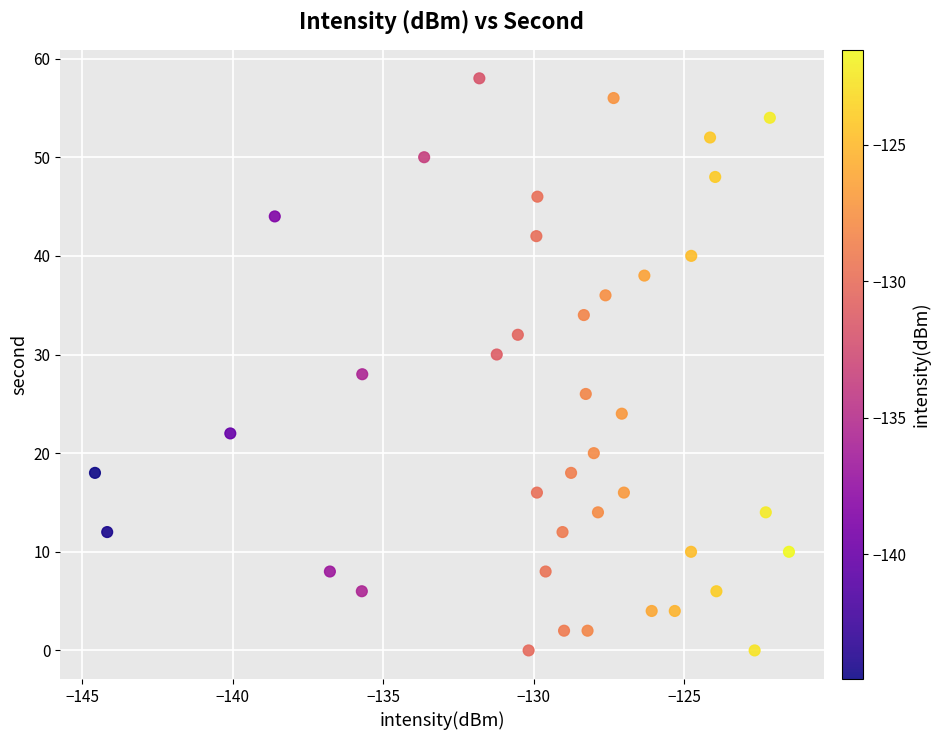

What is the range of Y values (max minus min)?

58